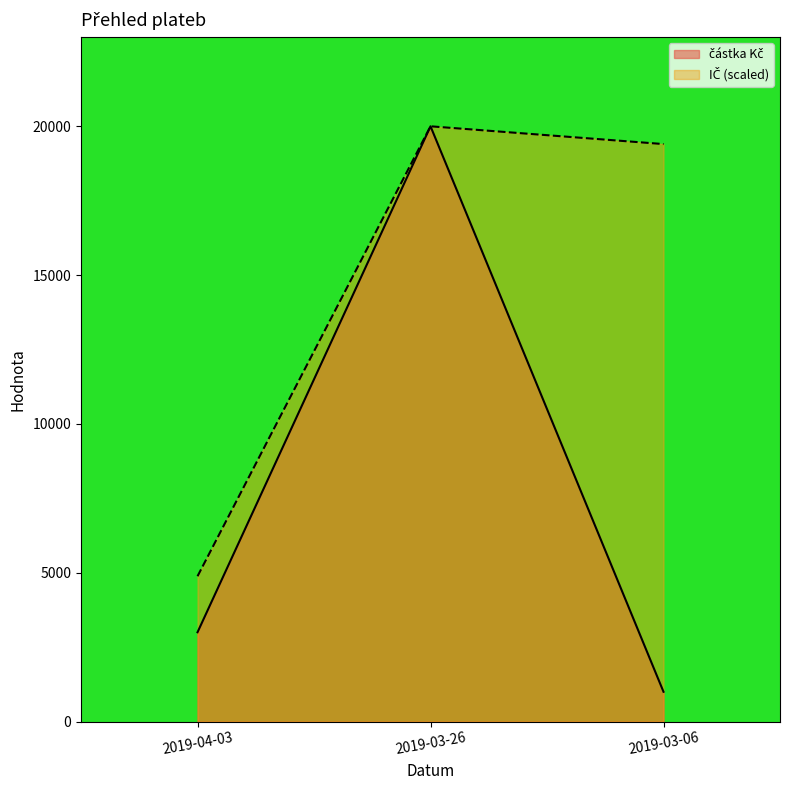

Reading left to right, what are all the values shown in this chart?

částka Kč: 2019-04-03=3000.0	2019-03-26=20000.0	2019-03-06=1000.0
IČ: 2019-04-03=4881.8	2019-03-26=20000.0	2019-03-06=19402.9